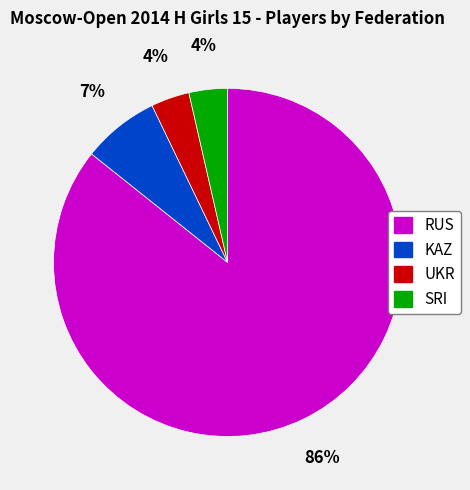

To the nearest percent, what is the average slice percentage?

25%